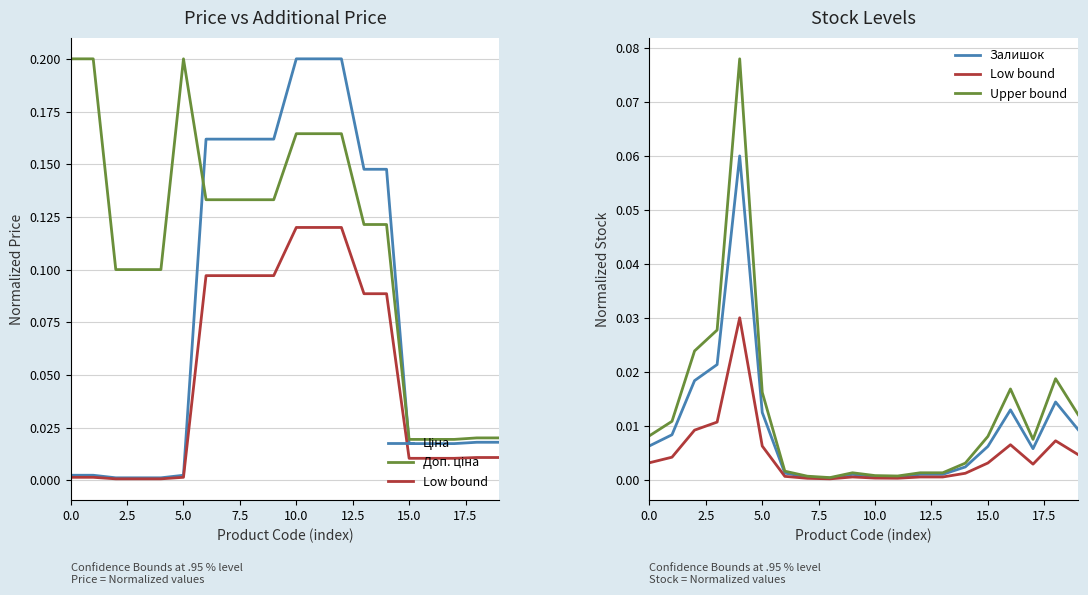

True or false: Ціна and Доп. ціна intersect in this chart.

True